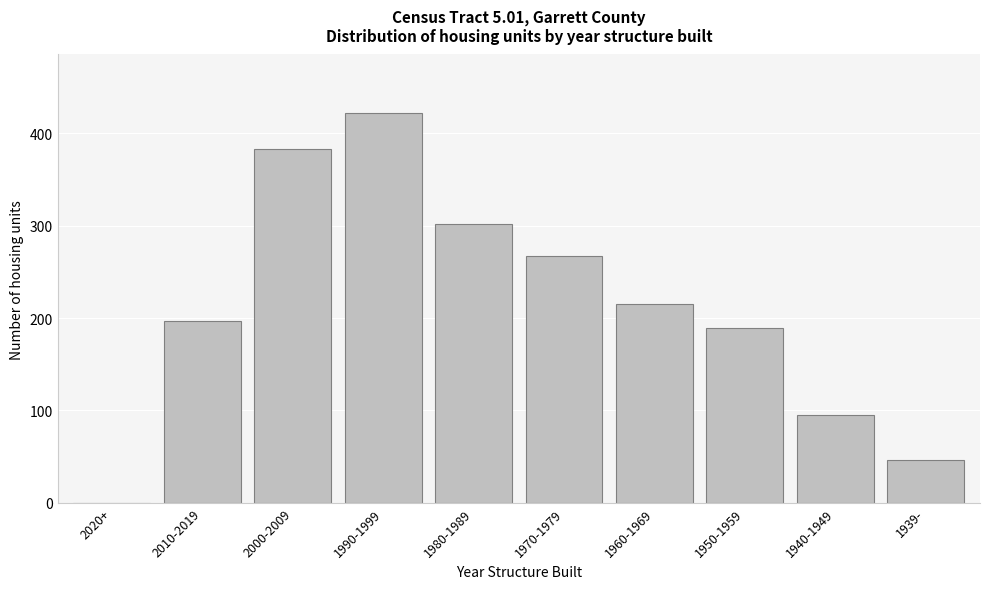

Reading left to right, what are all the values shown in this chart?

2020+=0	2010-2019=197	2000-2009=383	1990-1999=422	1980-1989=302	1970-1979=267	1960-1969=215	1950-1959=189	1940-1949=95	1939-=46